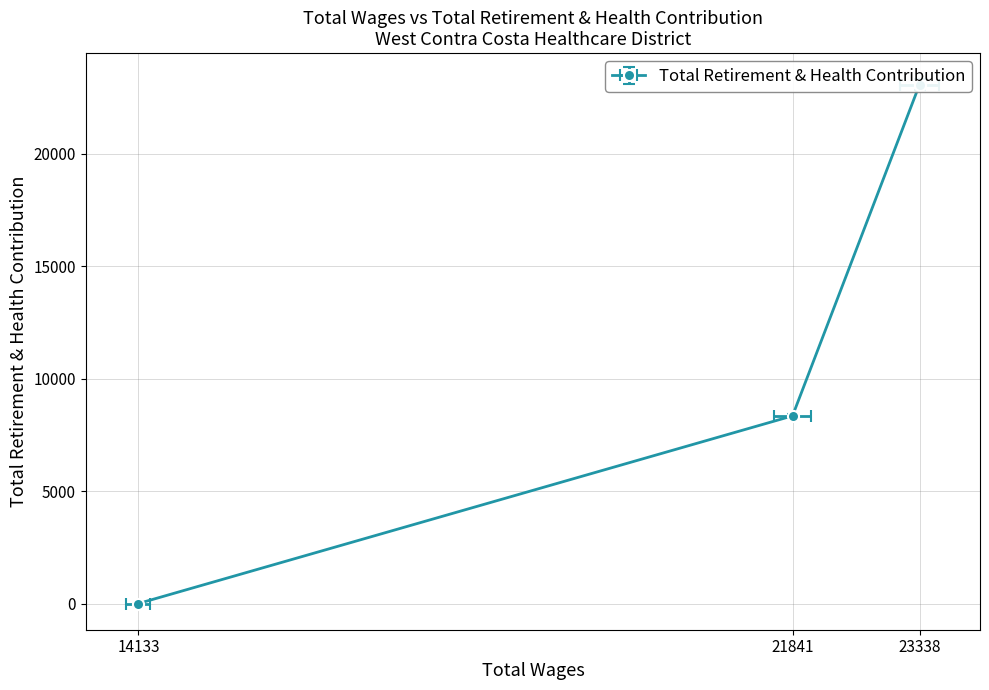

Which label corresponds to the largest value in the chart?

23338